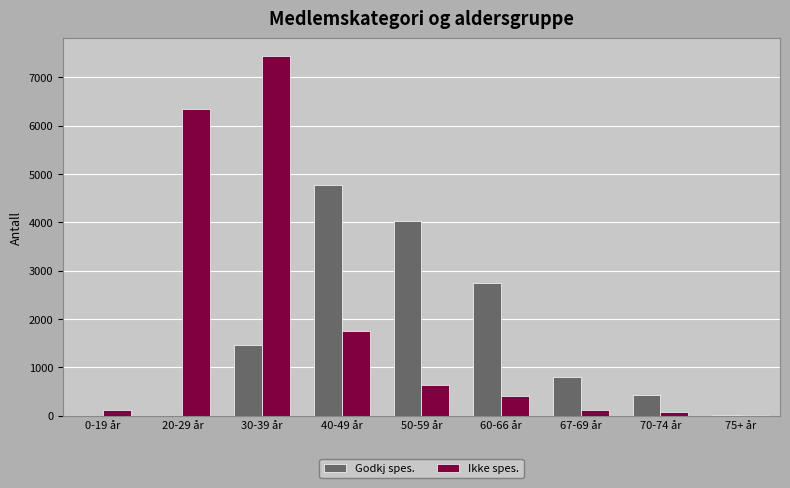

What is the total value across all series at 67-69 år?

918